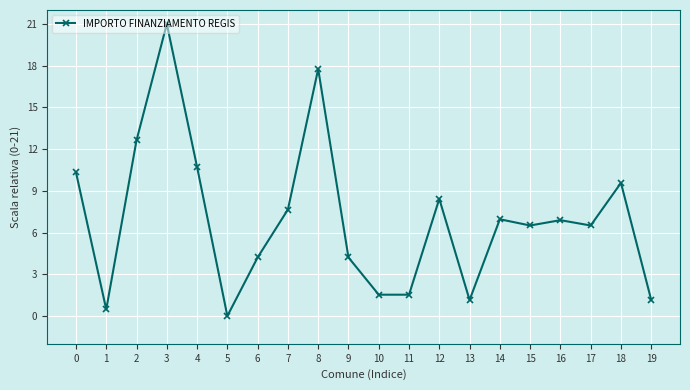

What is the value of the 3rd point from the left?

12.6